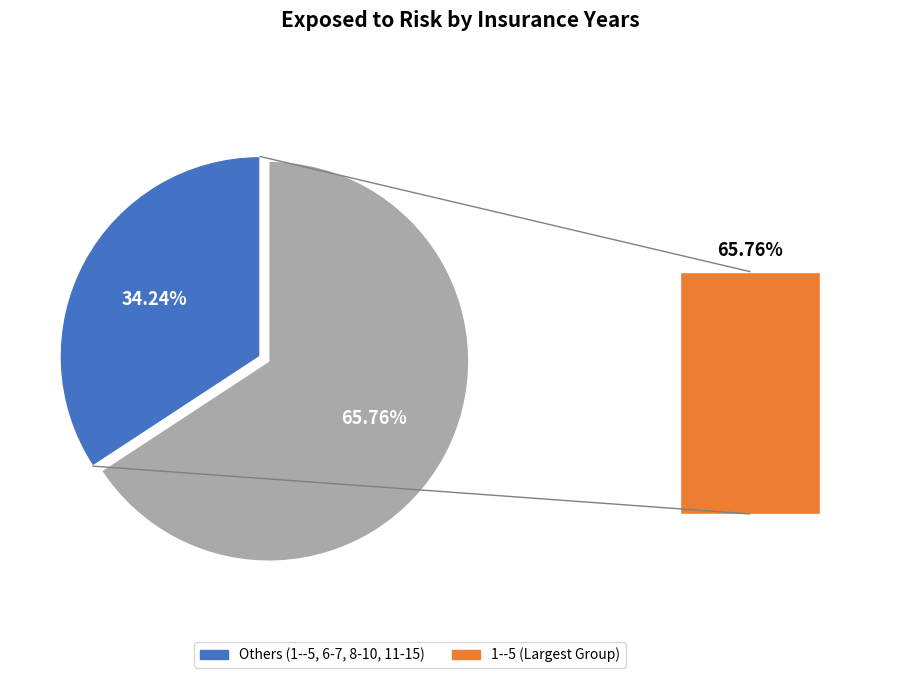

What percentage is the 11-15 slice, to the nearest percent?

8%